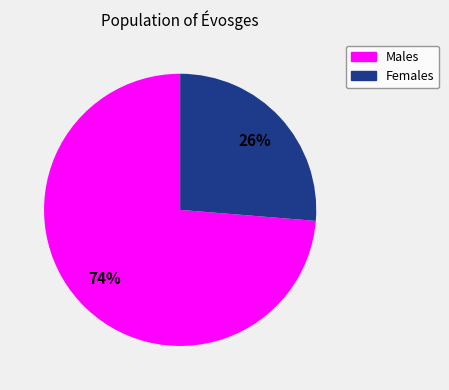

To the nearest percent, what is the average slice percentage?

50%